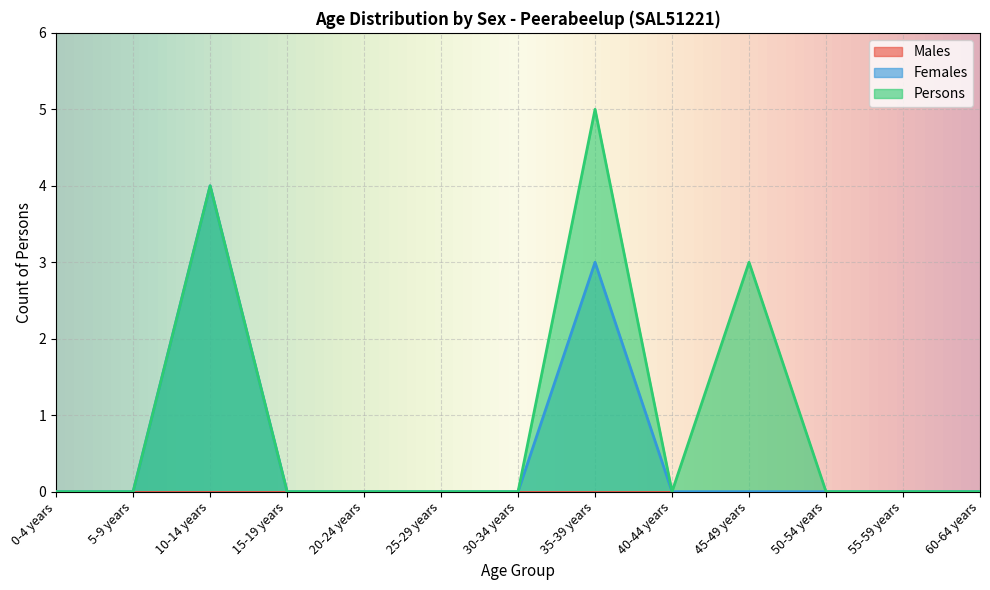

Reading left to right, extract all data points from this chart.

Females: 0-4 years=0	5-9 years=0	10-14 years=4	15-19 years=0	20-24 years=0	25-29 years=0	30-34 years=0	35-39 years=3	40-44 years=0	45-49 years=0	50-54 years=0	55-59 years=0	60-64 years=0
Persons: 0-4 years=0	5-9 years=0	10-14 years=4	15-19 years=0	20-24 years=0	25-29 years=0	30-34 years=0	35-39 years=5	40-44 years=0	45-49 years=3	50-54 years=0	55-59 years=0	60-64 years=0